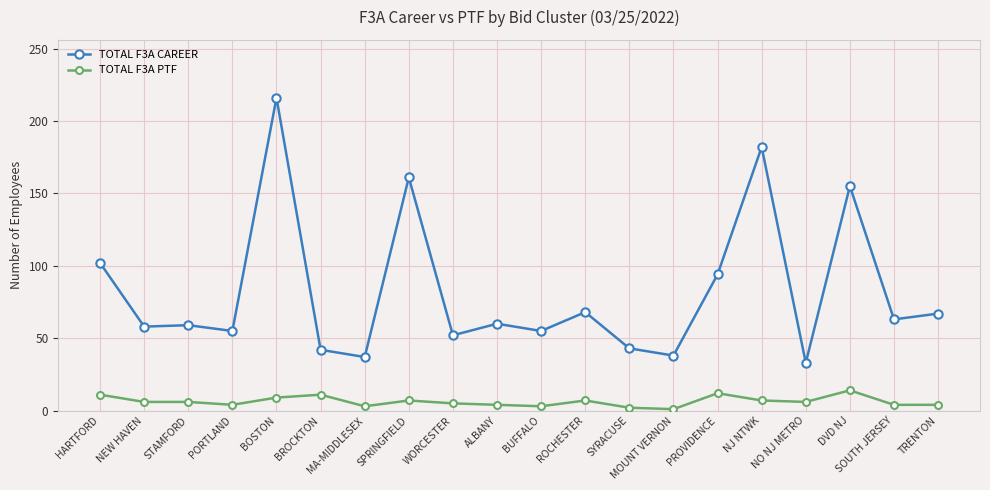

Rank the series by their average value, from lowest to highest.

TOTAL F3A PTF, TOTAL F3A CAREER